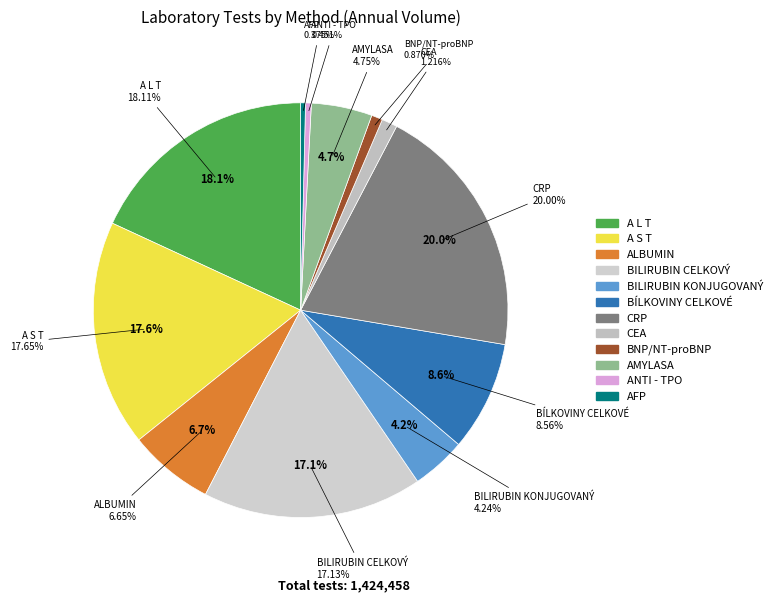

To the nearest percent, what is the combined percentage of AFP and BILIRUBIN KONJUGOVANÝ?

5%